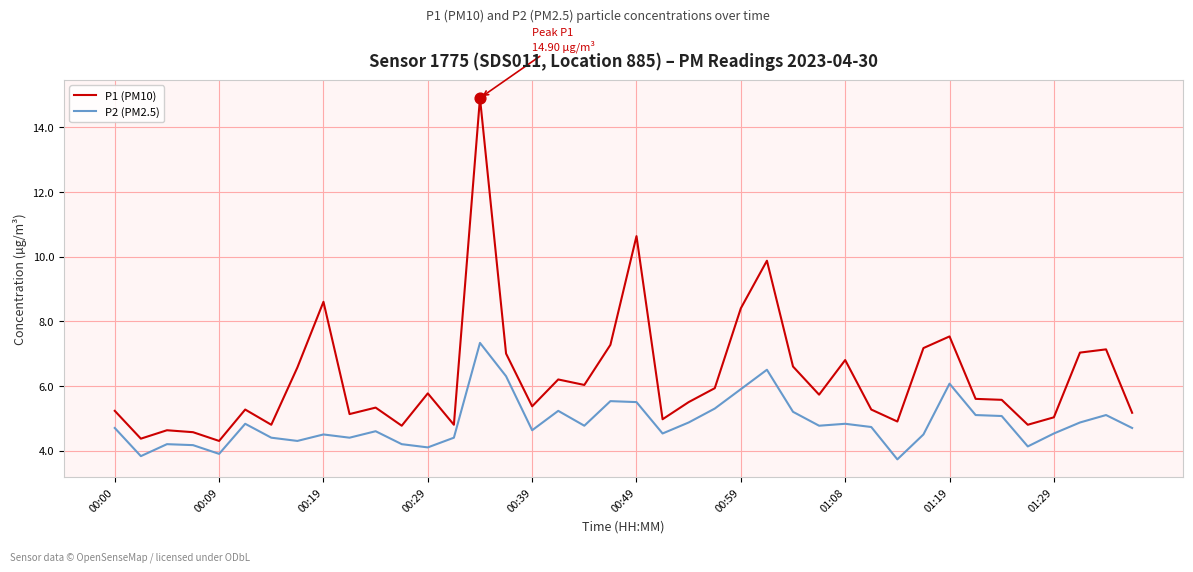

Which series has the largest total across all categories?

P1 (PM10)